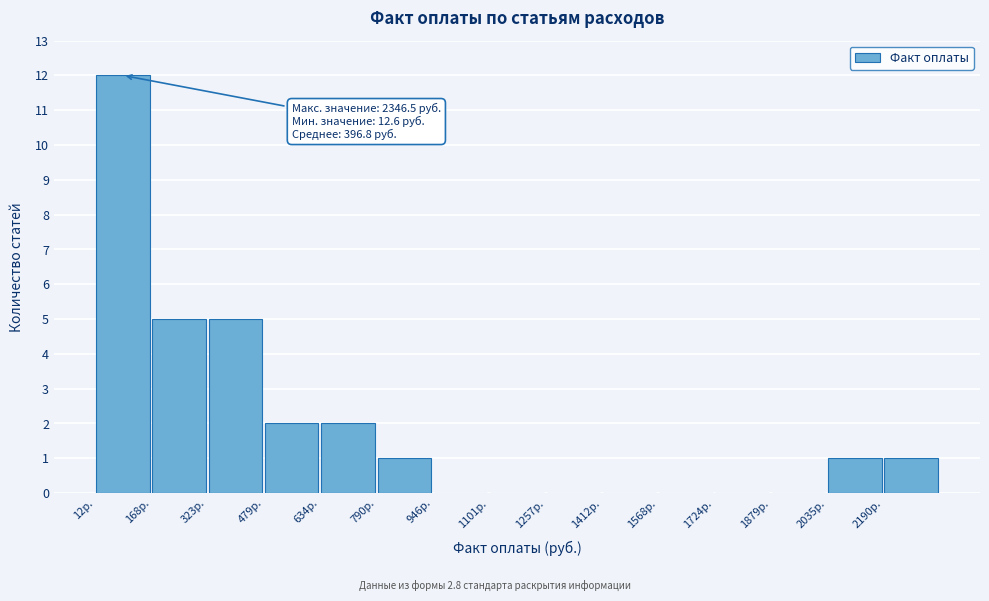

Over which range of the x-axis is the bar tallest?

20 to 160